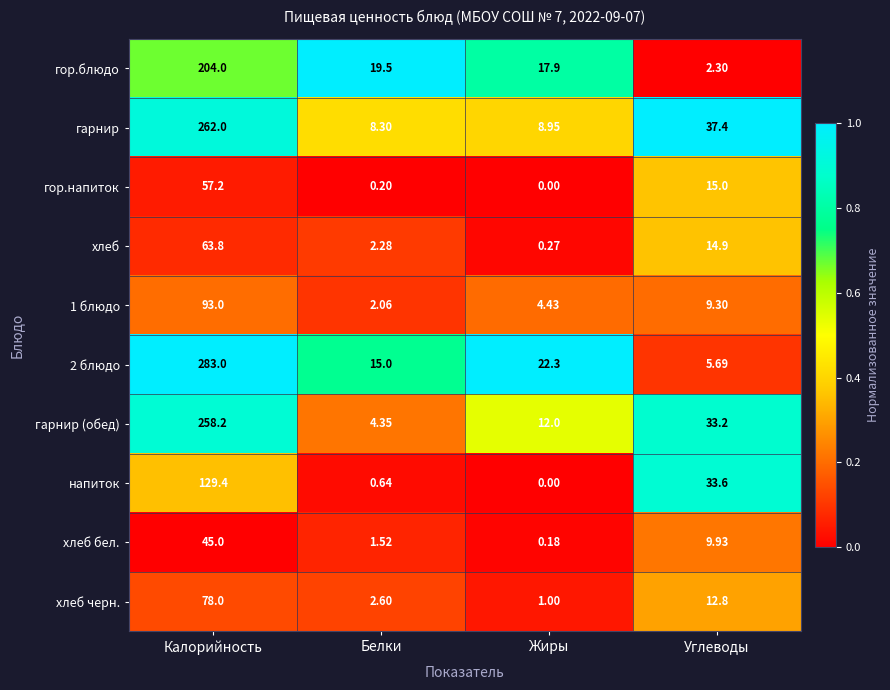

Which category has the lowest value in the гарнир series?

Белки